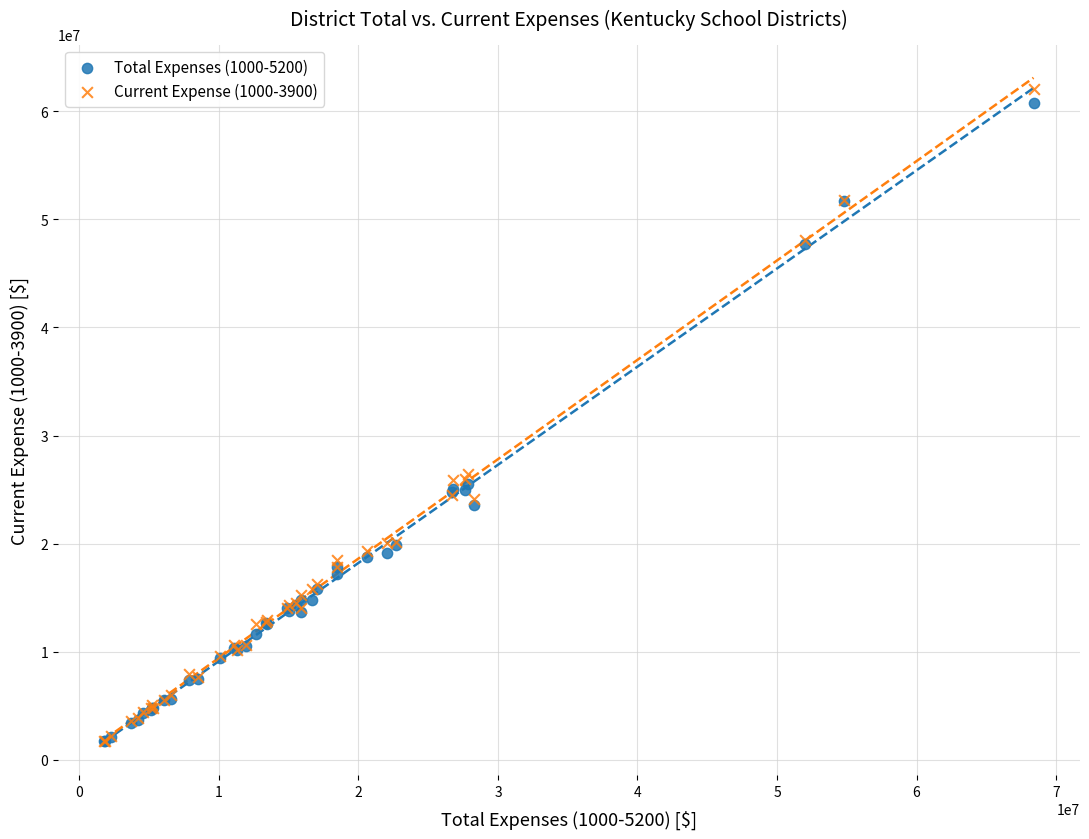

What are all the series names shown in the legend?

Total Expenses (1000-5200), Current Expense (1000-3900)